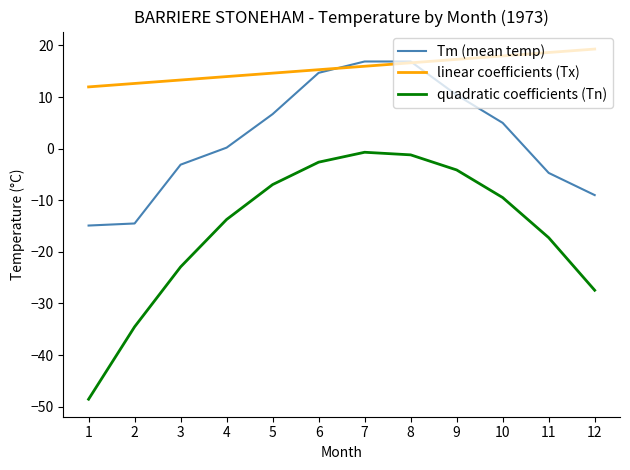

What is the smallest value displayed?

-48.6